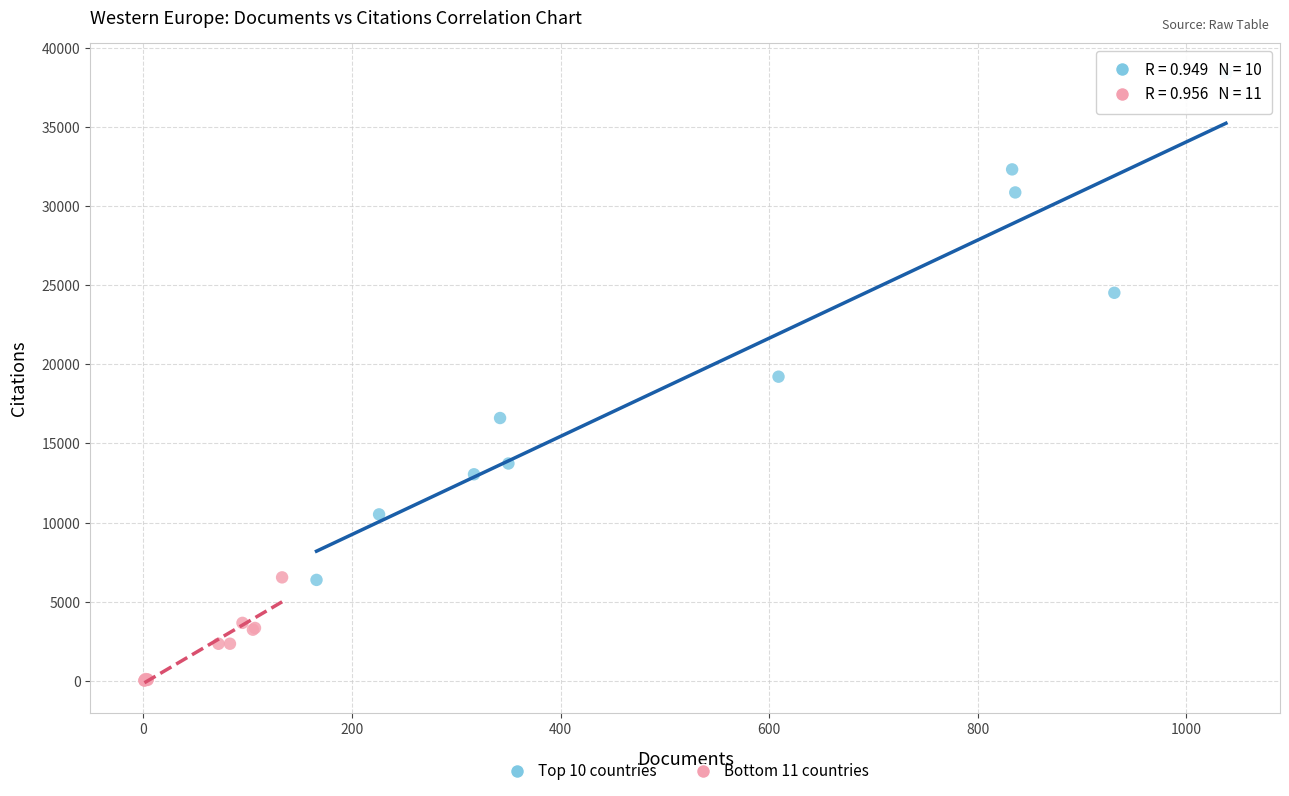

Which series reaches the maximum Y coordinate?

Top 10 countries